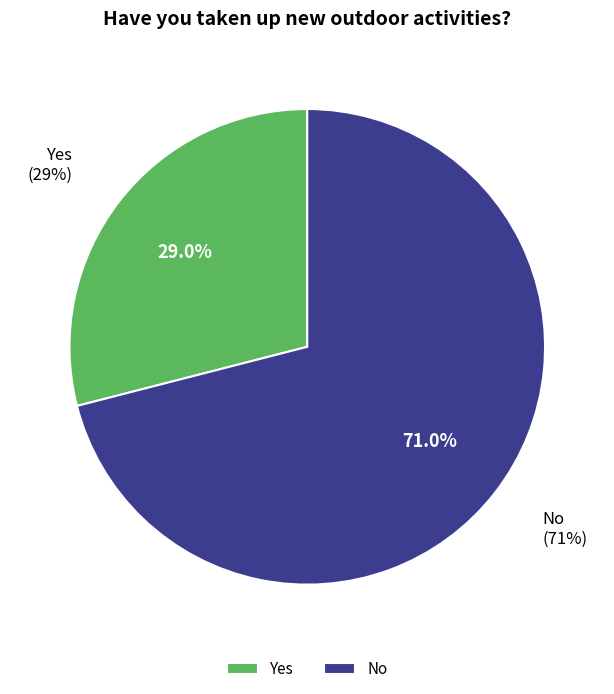

Which slice is the largest?

No